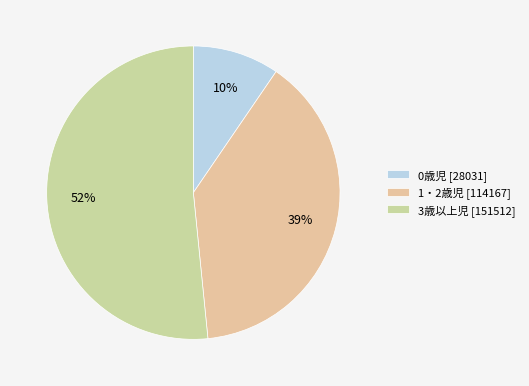

True or false: 1・2歳児 accounts for 25% of the total.

False